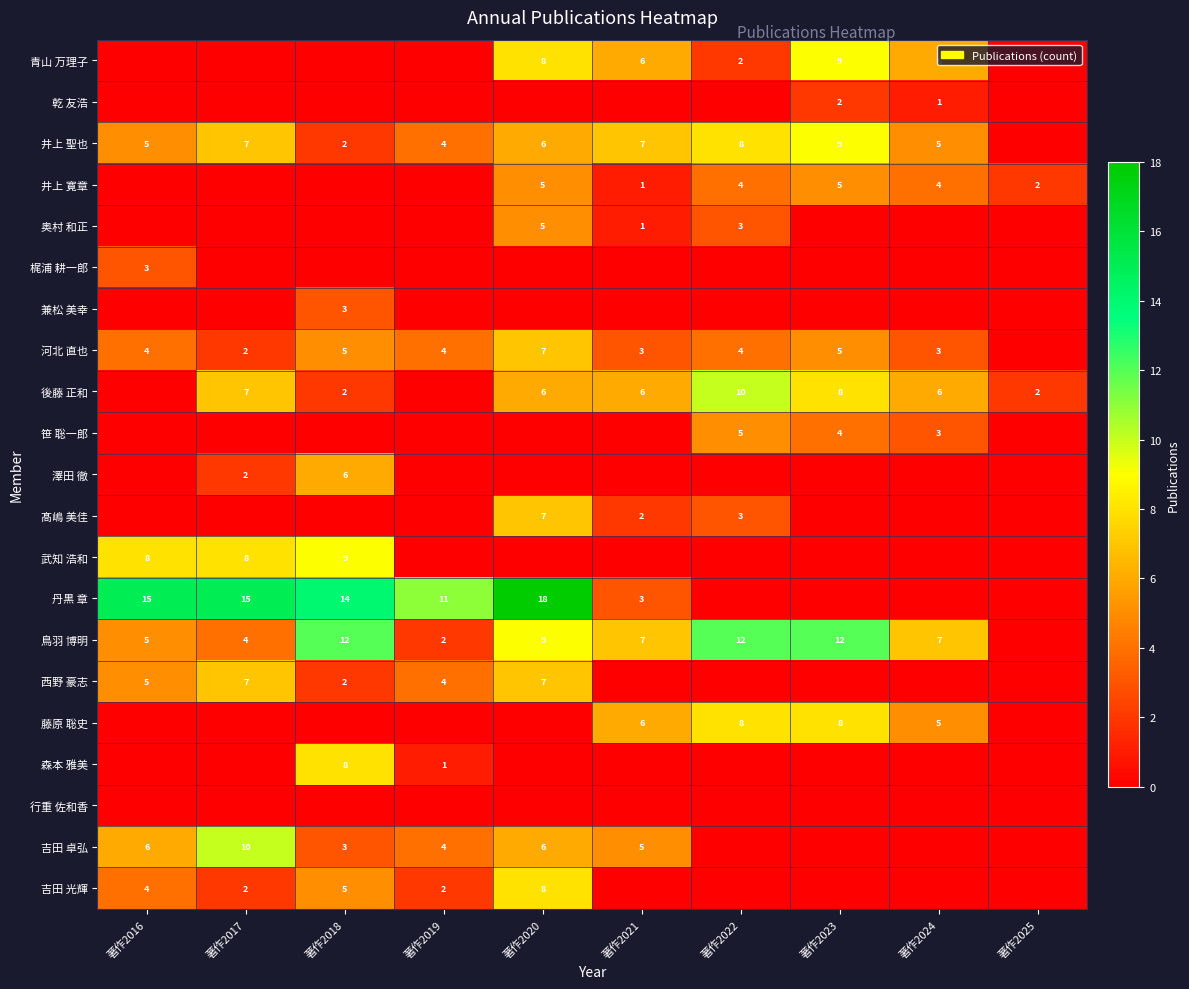

True or false: 西野 豪志 has a value of 5 at 著作2016.

True